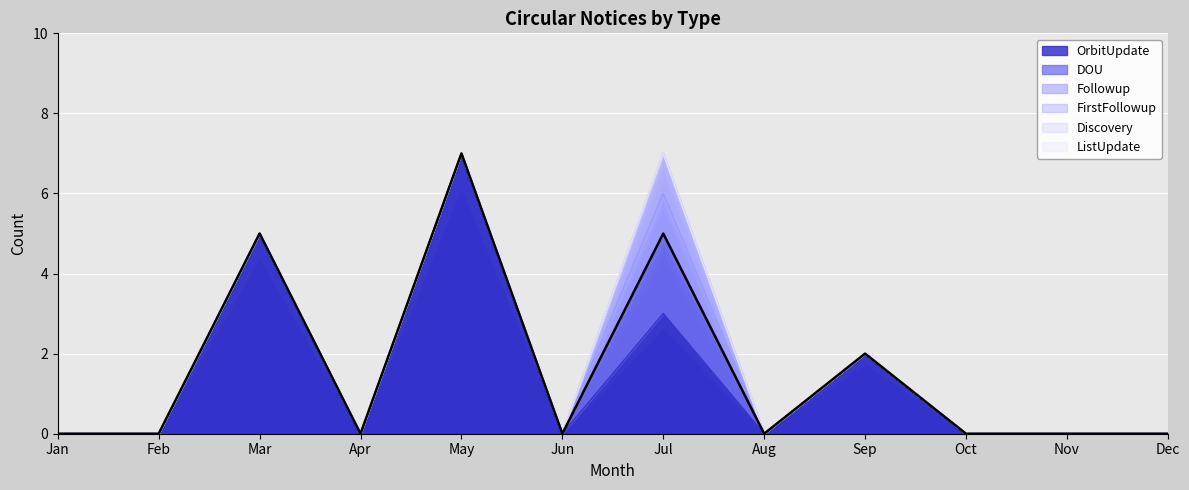

Reading right to left, what are all the values shown in this chart?

OrbitUpdate: Dec=0	Nov=0	Oct=0	Sep=2	Aug=0	Jul=3	Jun=0	May=7	Apr=0	Mar=5	Feb=0	Jan=0
DOU: Dec=0	Nov=0	Oct=0	Sep=0	Aug=0	Jul=2	Jun=0	May=0	Apr=0	Mar=0	Feb=0	Jan=0
Followup: Dec=0	Nov=0	Oct=0	Sep=0	Aug=0	Jul=1	Jun=0	May=0	Apr=0	Mar=0	Feb=0	Jan=0
FirstFollowup: Dec=0	Nov=0	Oct=0	Sep=0	Aug=0	Jul=1	Jun=0	May=0	Apr=0	Mar=0	Feb=0	Jan=0
Discovery: Dec=0	Nov=0	Oct=0	Sep=0	Aug=0	Jul=0	Jun=0	May=0	Apr=0	Mar=0	Feb=0	Jan=0
ListUpdate: Dec=0	Nov=0	Oct=0	Sep=0	Aug=0	Jul=0	Jun=0	May=0	Apr=0	Mar=0	Feb=0	Jan=0